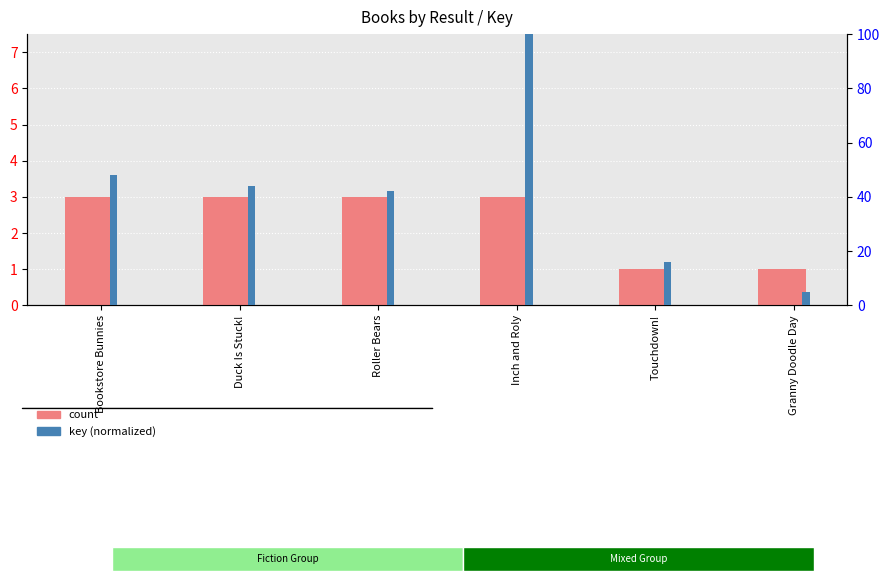

What position from the left is Granny Doodle Day?

6